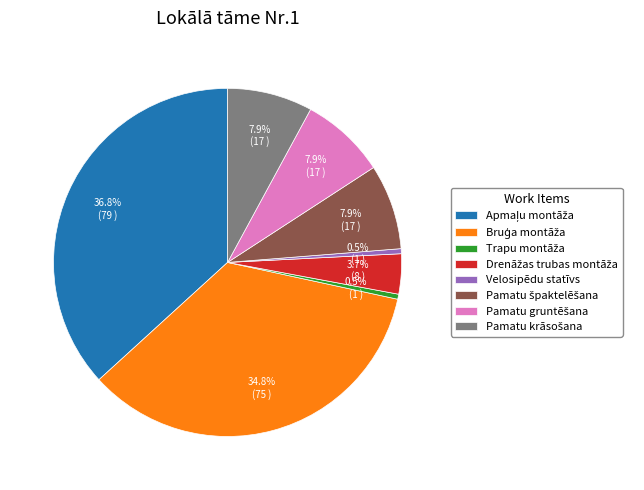

Is Velosipēdu statīvs the majority of the pie?

No